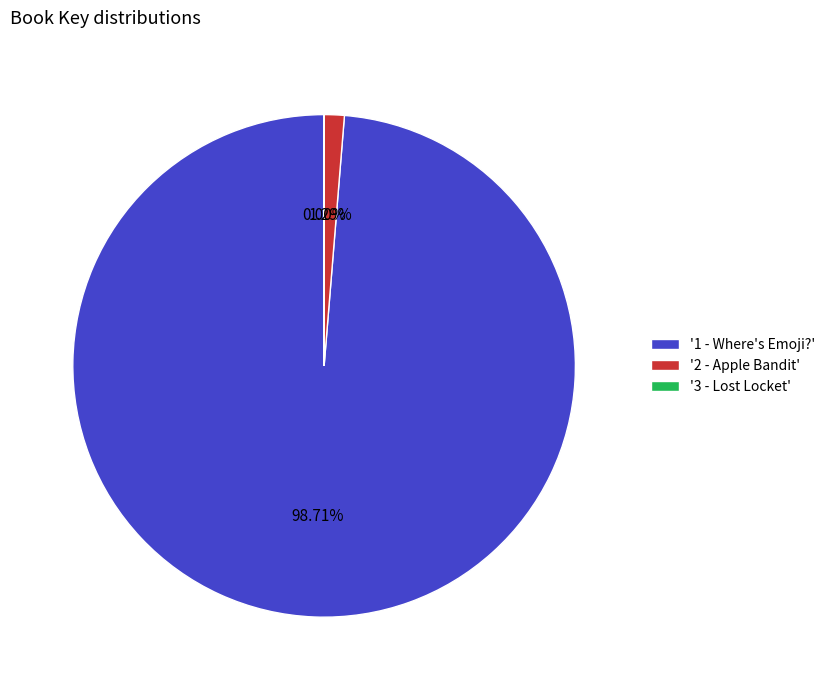

Is there a majority slice in this chart?

Yes